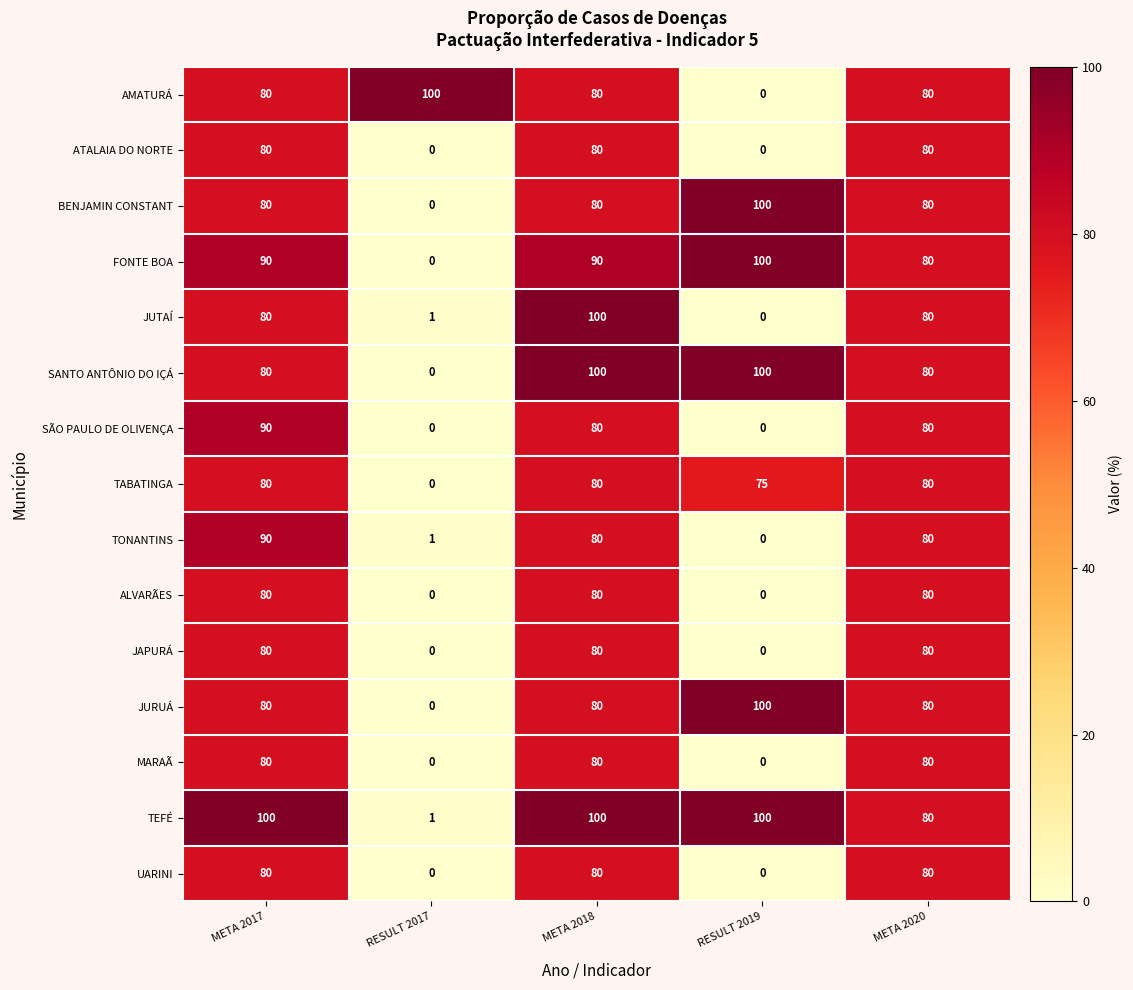

The JUTAÍ series shows 0 at RESULT 2019. True or false?

True